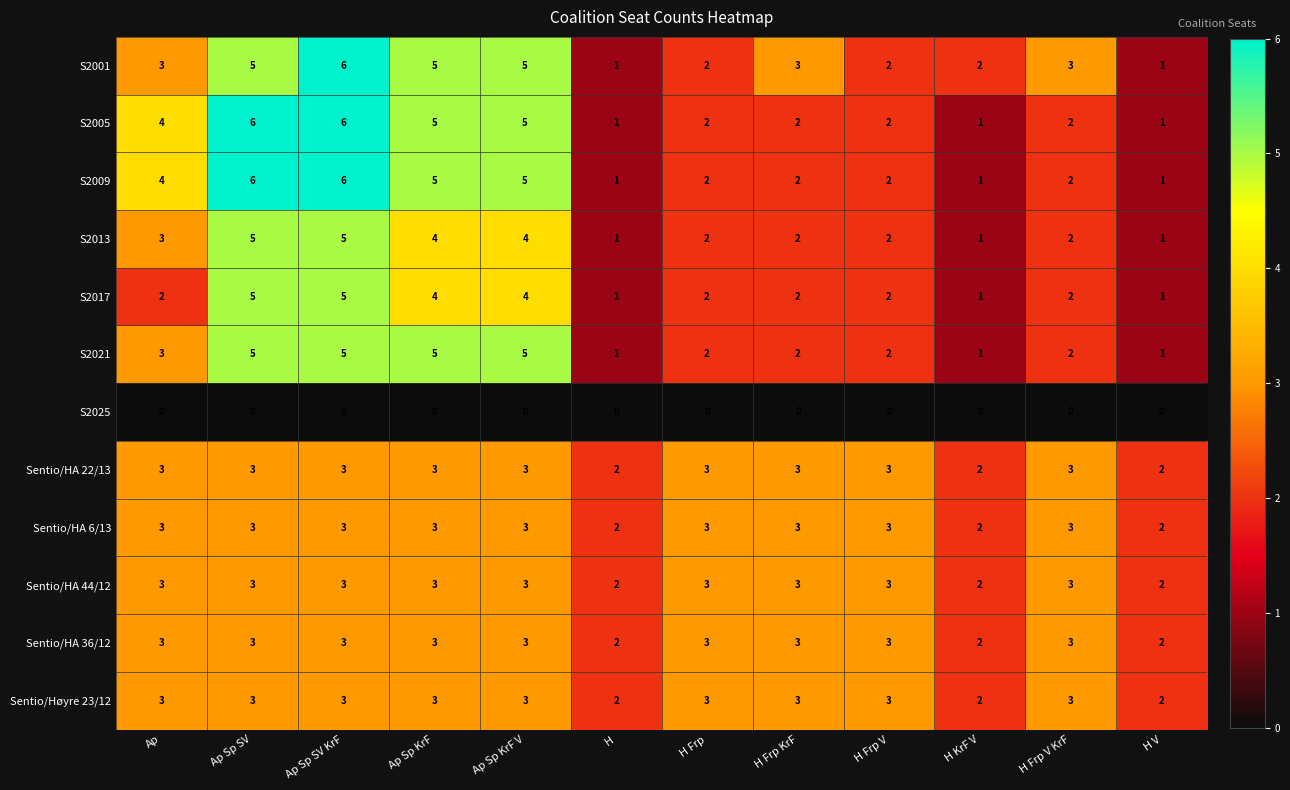

What is the greatest value displayed?

6